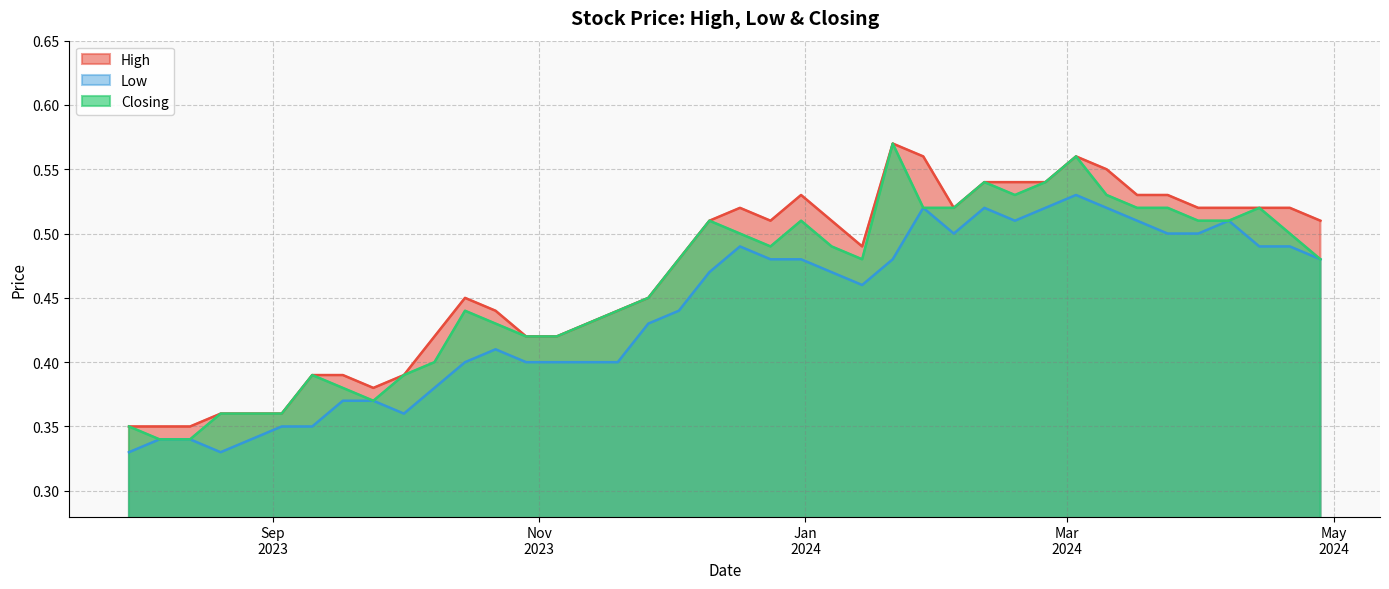

True or false: High and Low intersect in this chart.

False